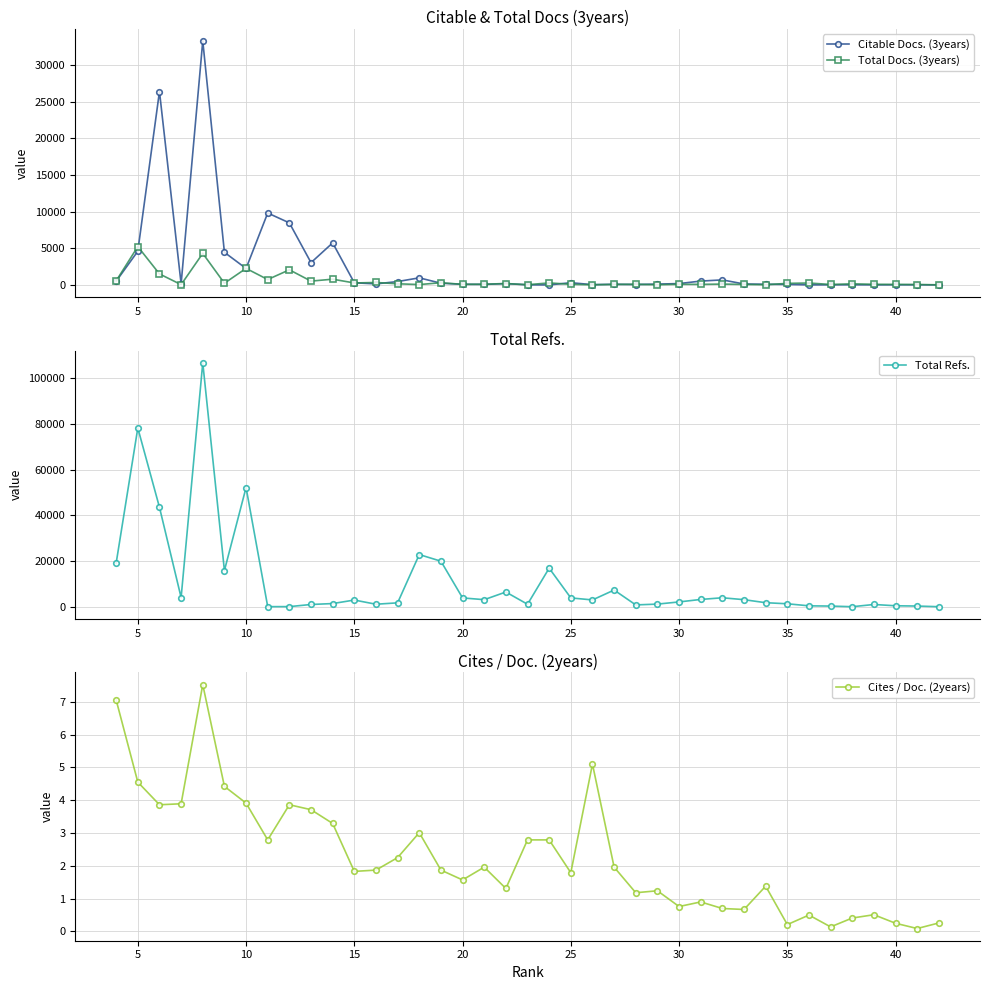

True or false: Total Refs. has more than 1 interior local peaks.

True